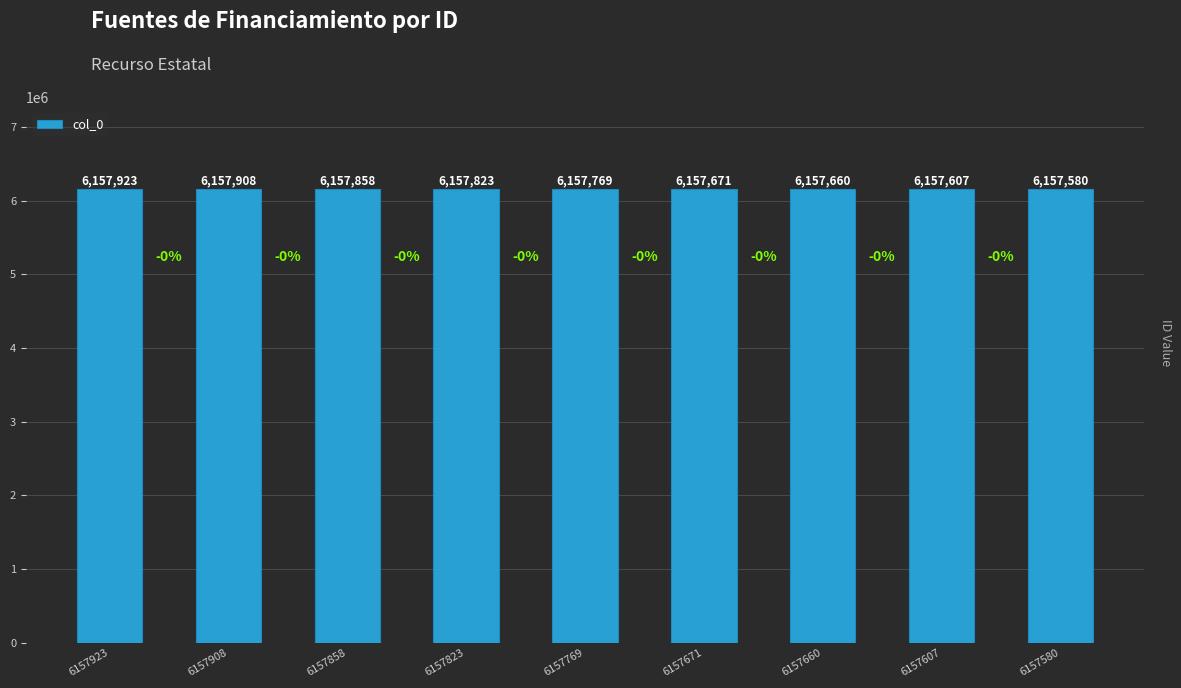

Reading right to left, transcribe all the data shown in this chart.

6157580	6157607	6157660	6157671	6157769	6157823	6157858	6157908	6157923